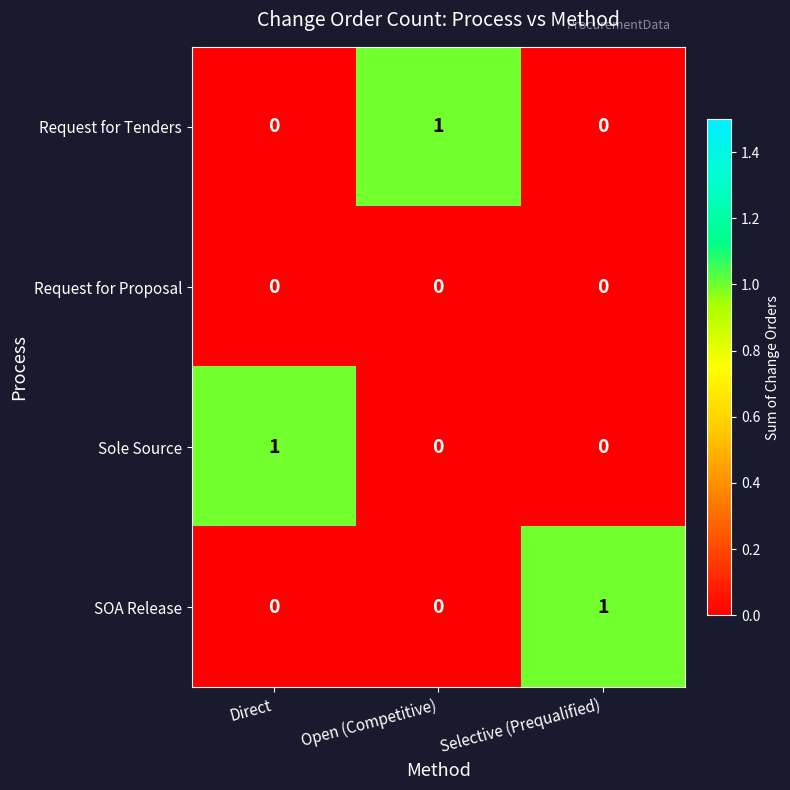

What is the total value across all series at Selective (Prequalified)?

1